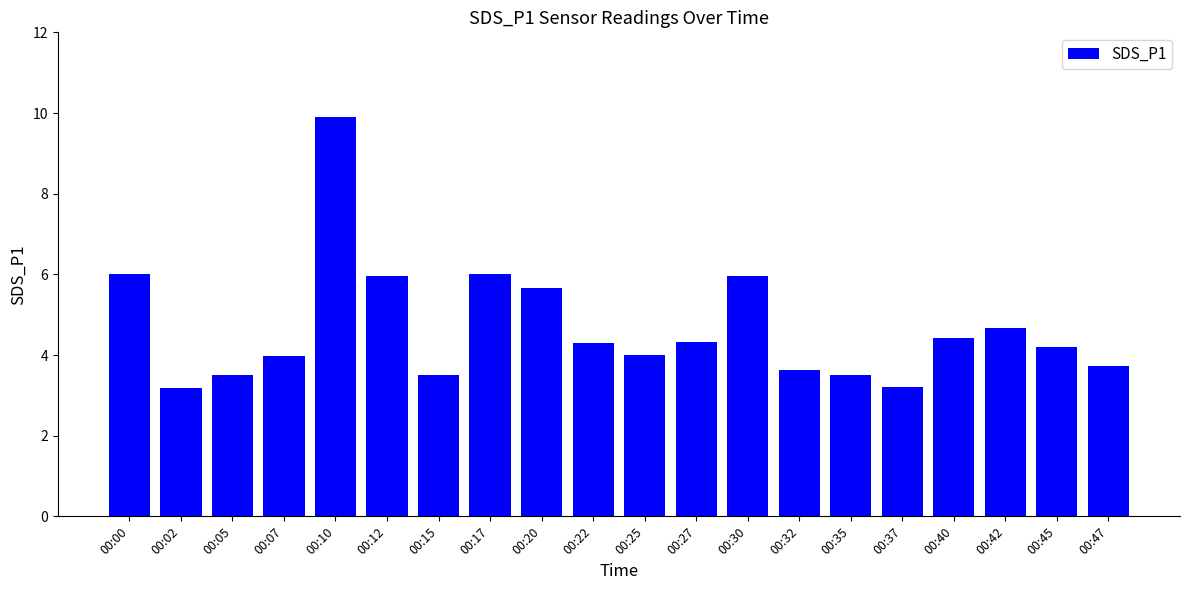

Reading left to right, transcribe all the data shown in this chart.

00:00=6.0	00:02=3.2	00:05=3.5	00:07=4.0	00:10=9.9	00:12=6.0	00:15=3.5	00:17=6.0	00:20=5.7	00:22=4.3	00:25=4.0	00:27=4.3	00:30=6.0	00:32=3.6	00:35=3.5	00:37=3.2	00:40=4.4	00:42=4.7	00:45=4.2	00:47=3.7